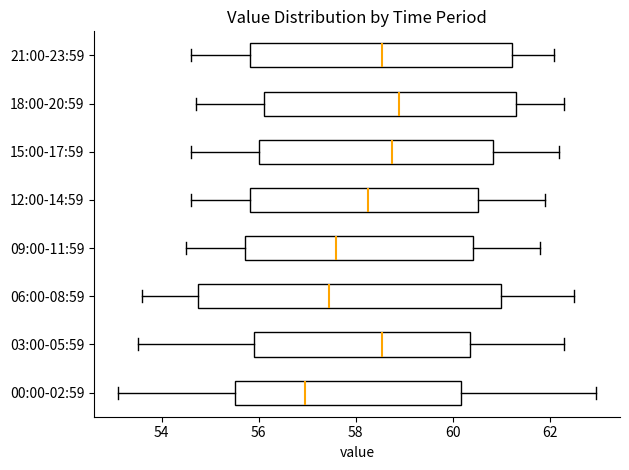

Which box's median line is the furthest to the left?

00:00-02:59